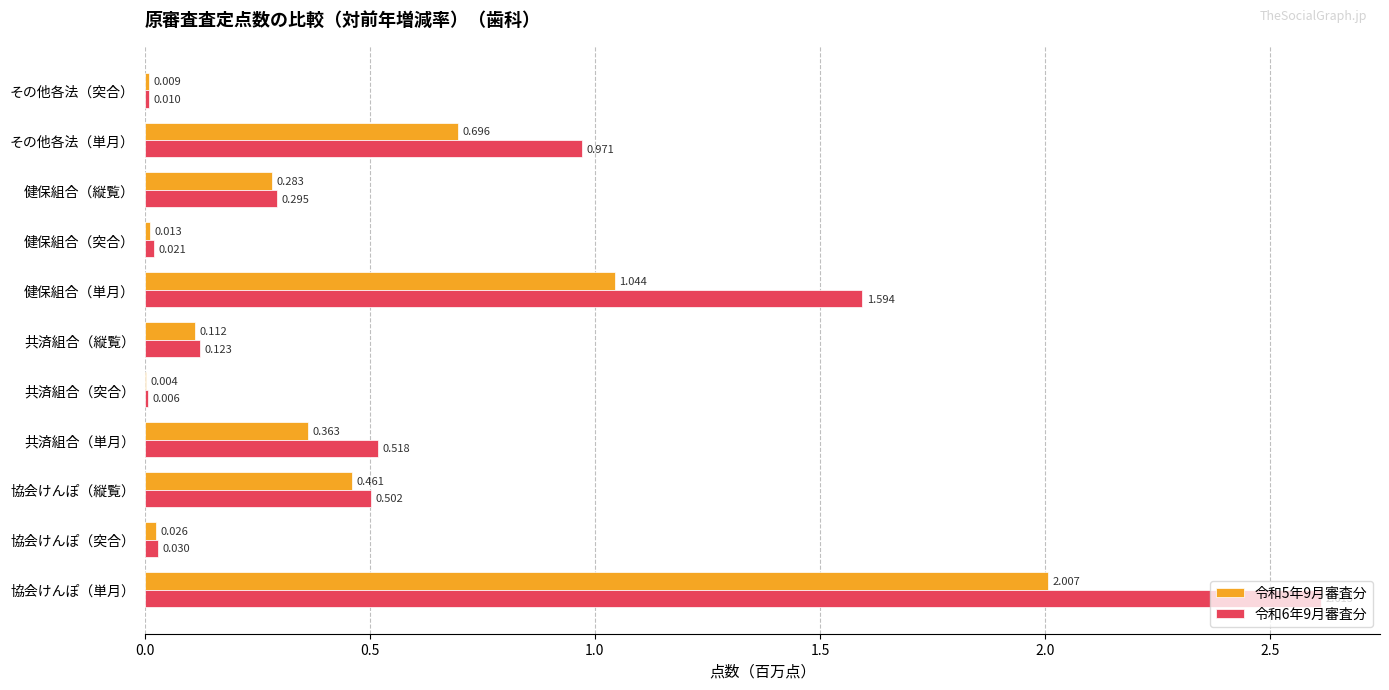

At which label is 令和5年9月審査分 closest to 1?

健保組合（単月）